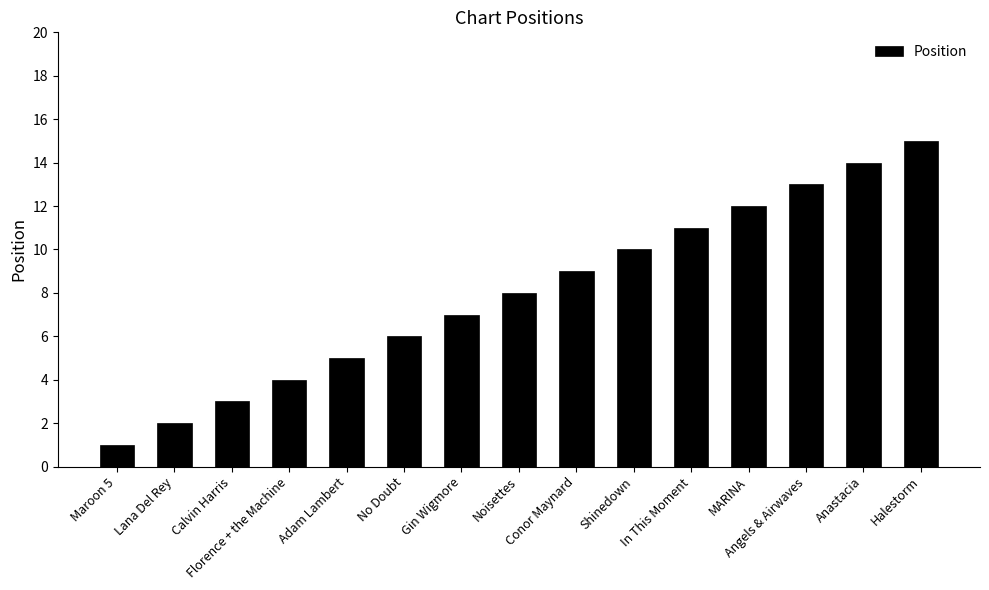

What is the greatest value displayed?

15